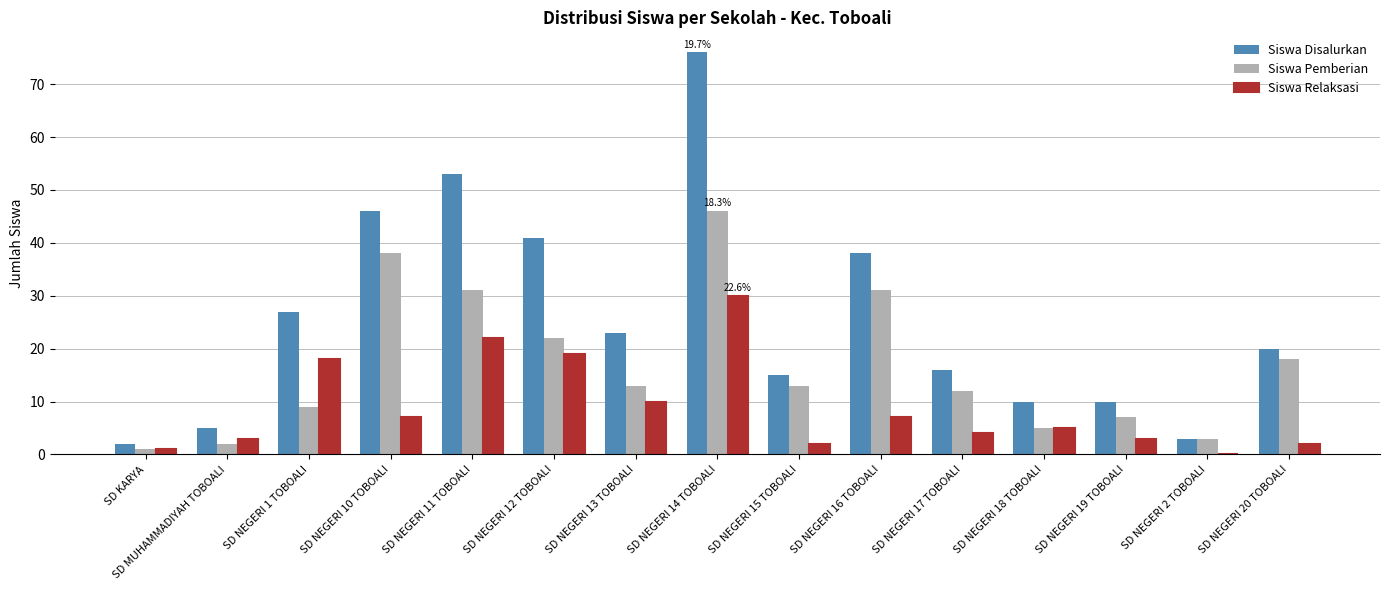

How many series are shown in this chart?

3